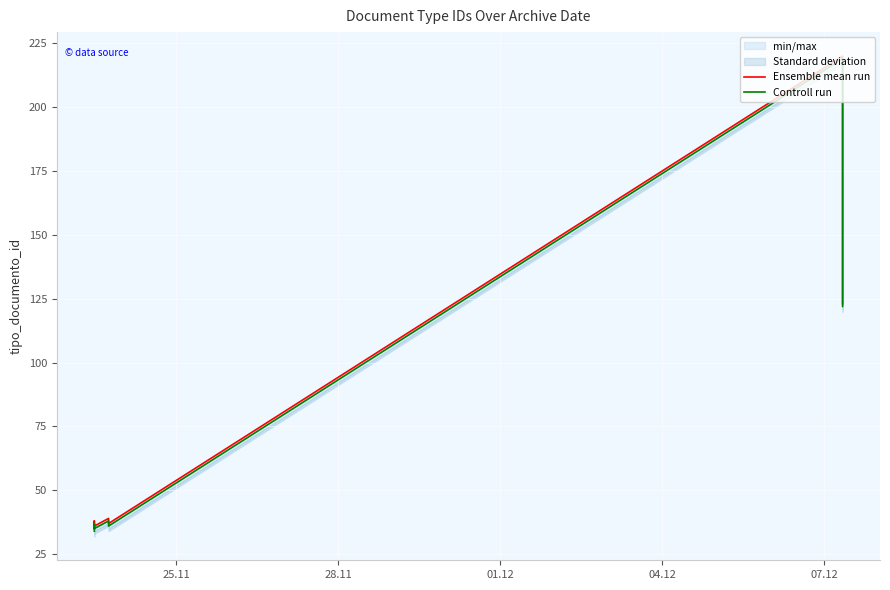

Which series has the largest total across all categories?

Ensemble mean run